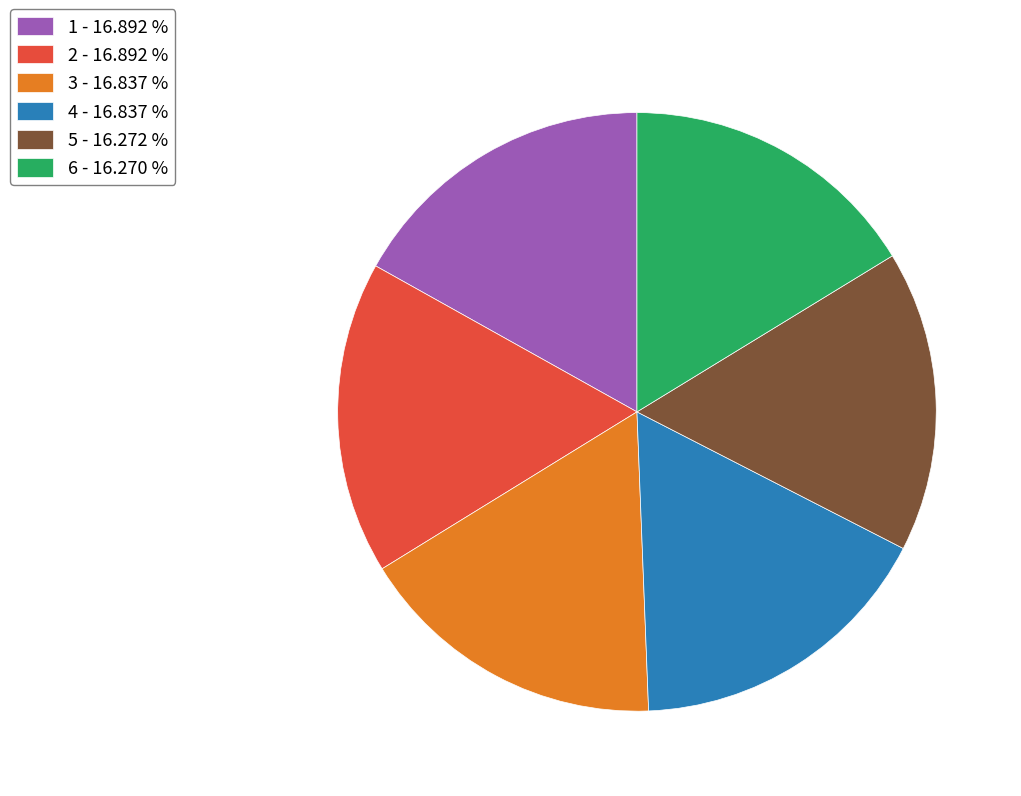

Is there a majority slice in this chart?

No